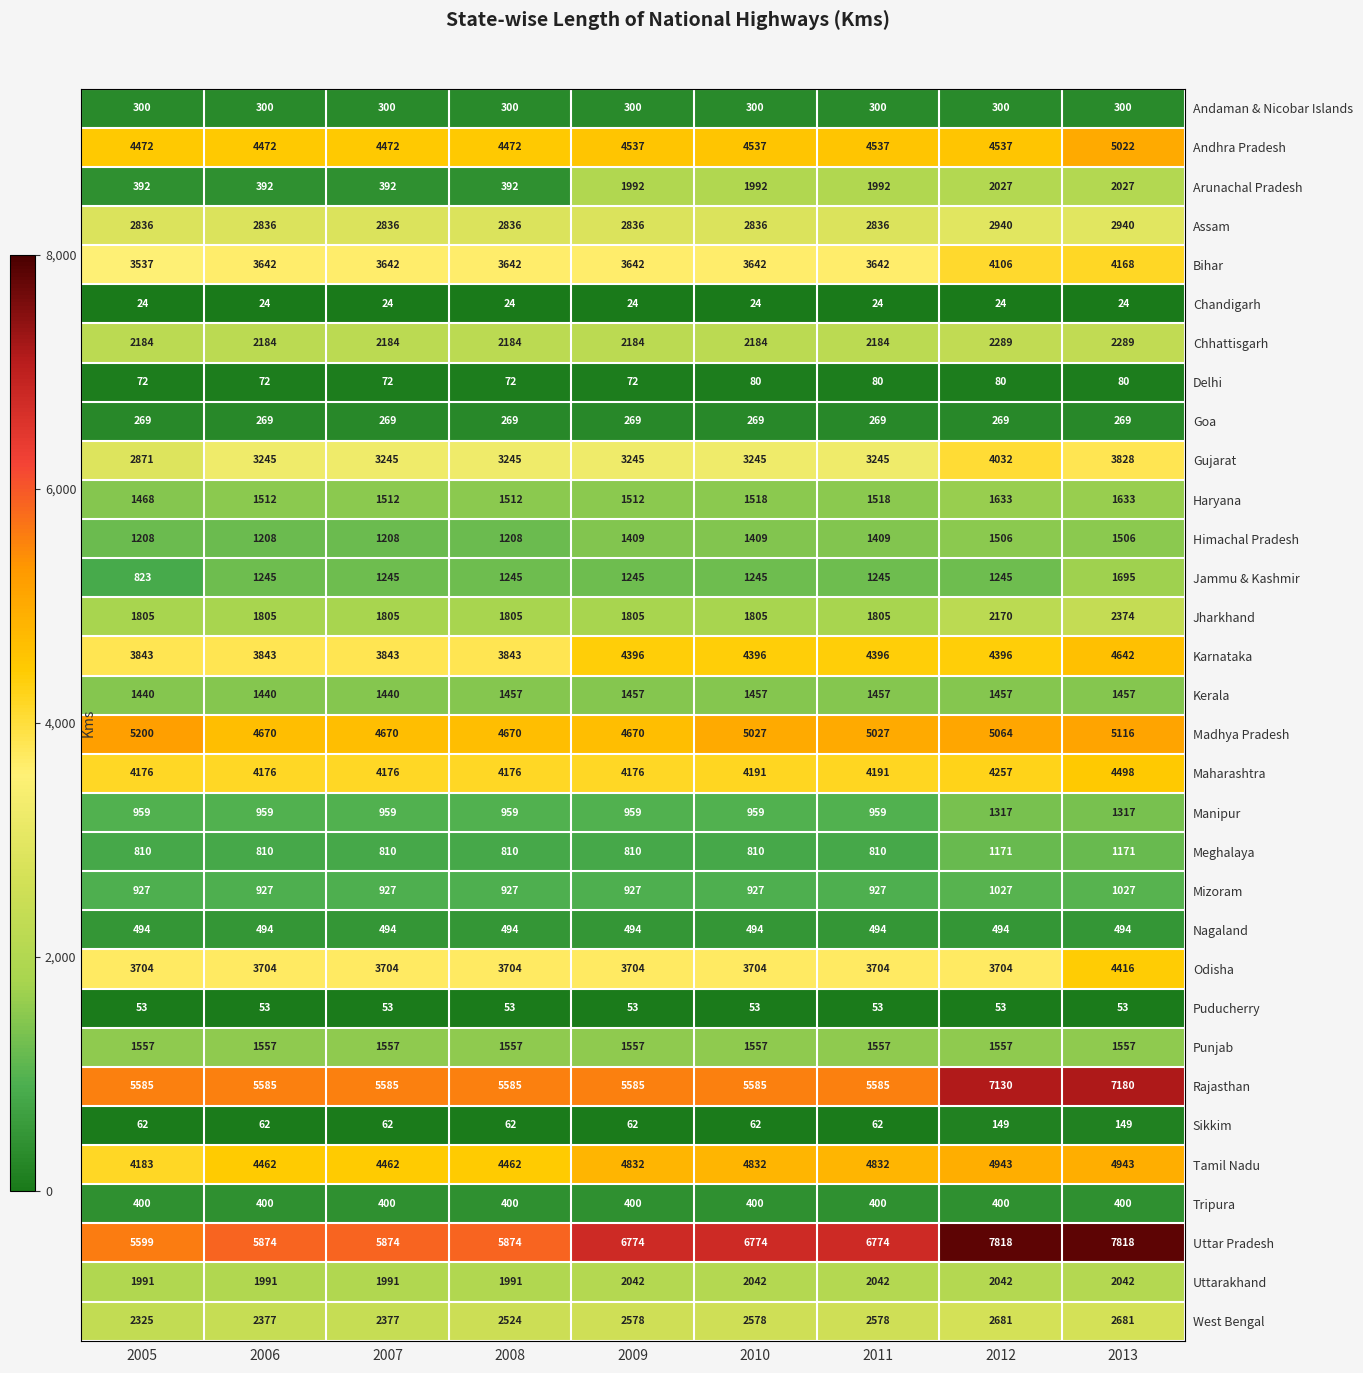

What is the smallest value displayed?

24